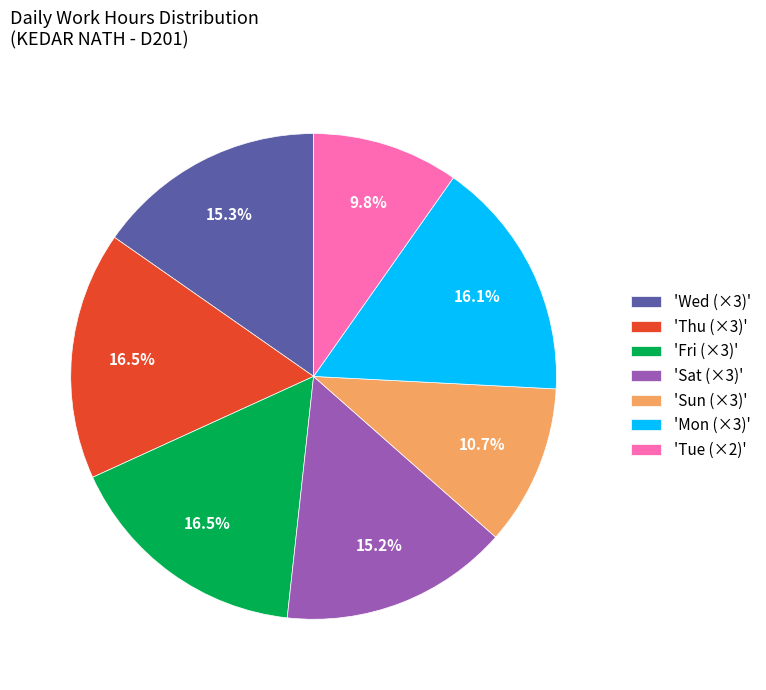

To the nearest percent, what is the difference between the largest and smallest slice percentages?

7%